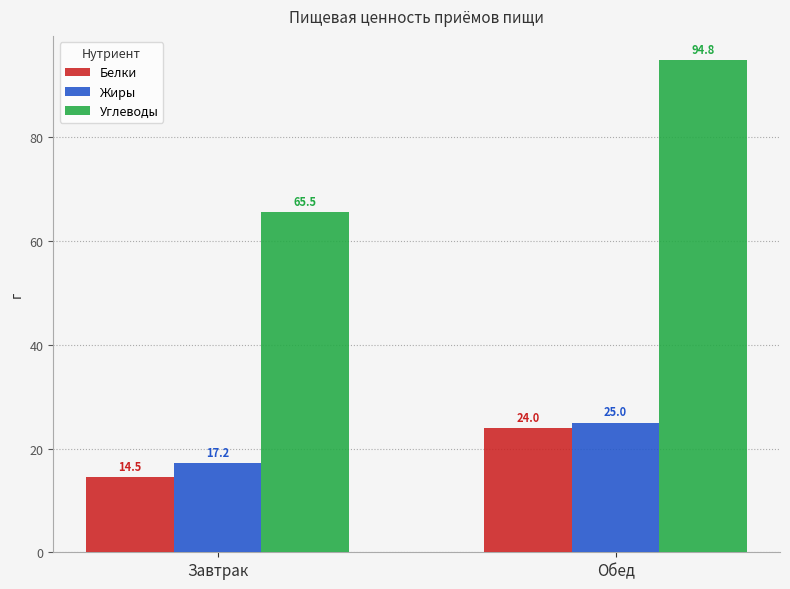

Between Завтрак and Обед, which series saw the biggest shift?

Углеводы